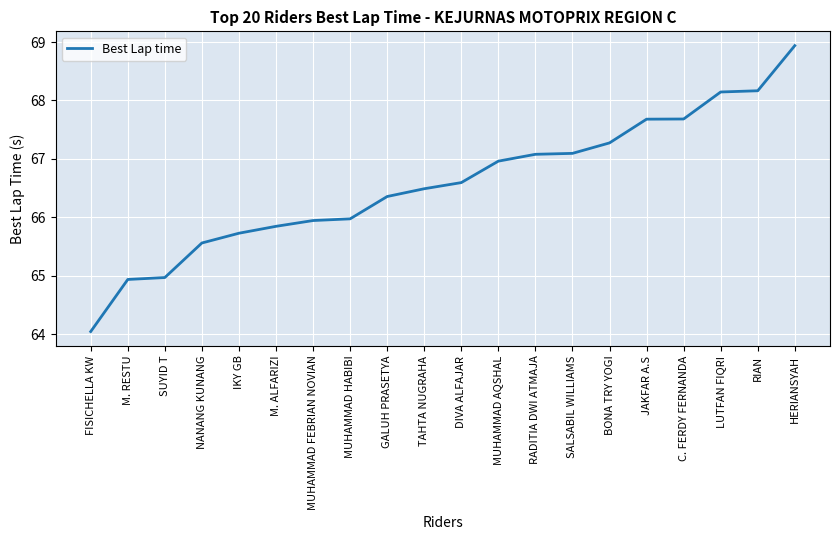

What value does the data have at GALUH PRASETYA?

66.4